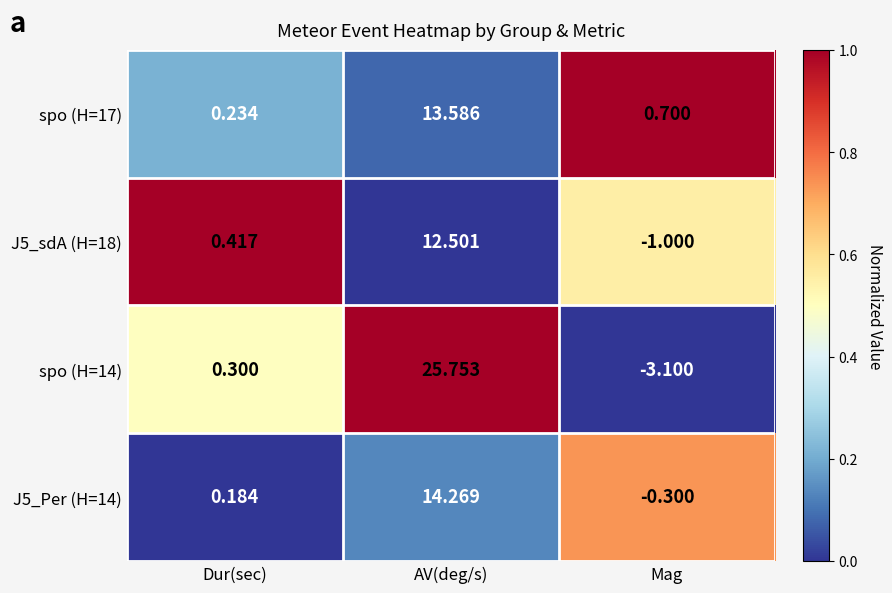

Which category has the highest value in the spo (H=14) series?

AV(deg/s)